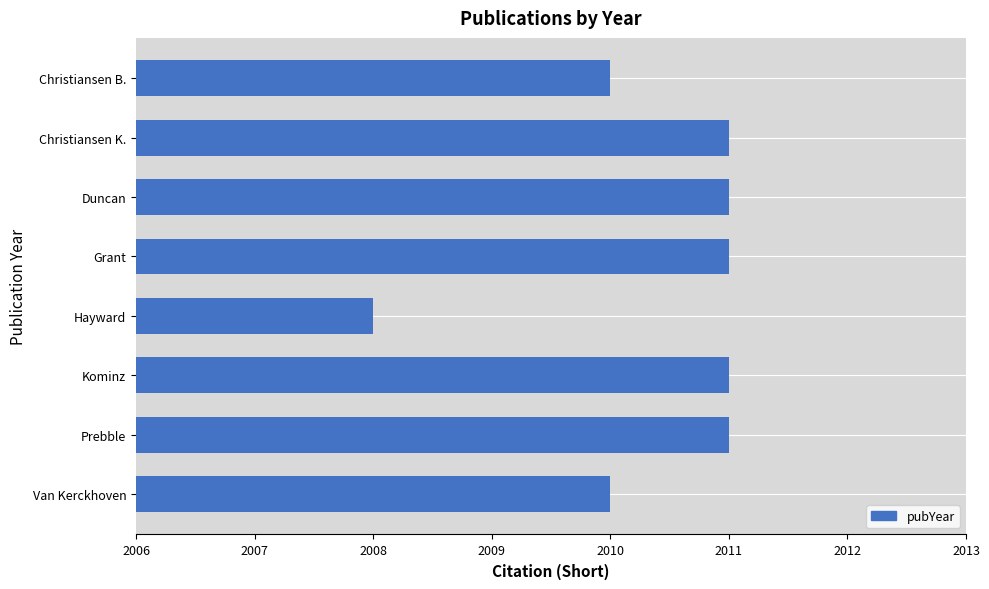

True or false: the data shows 2011 at Grant.

True